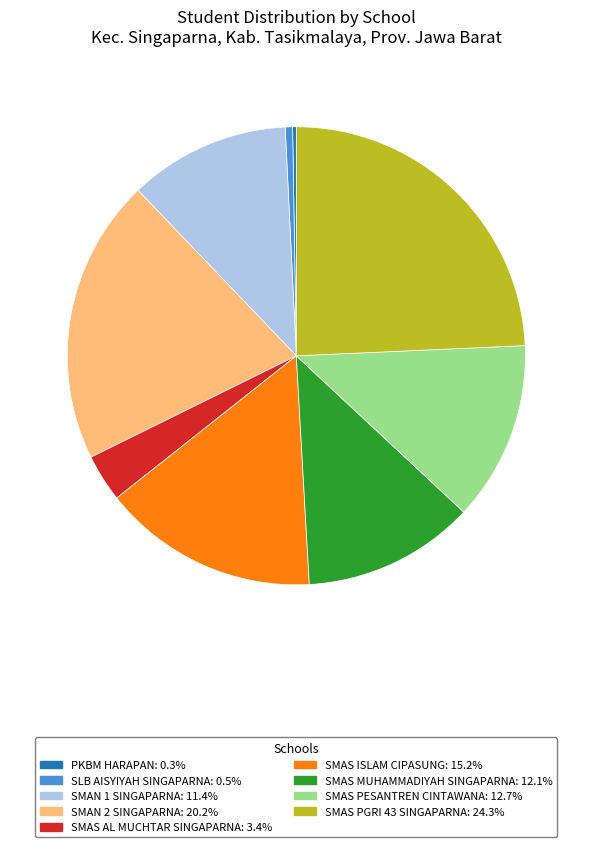

Is SLB AISYIYAH SINGAPARNA: 0.5% the majority of the pie?

No